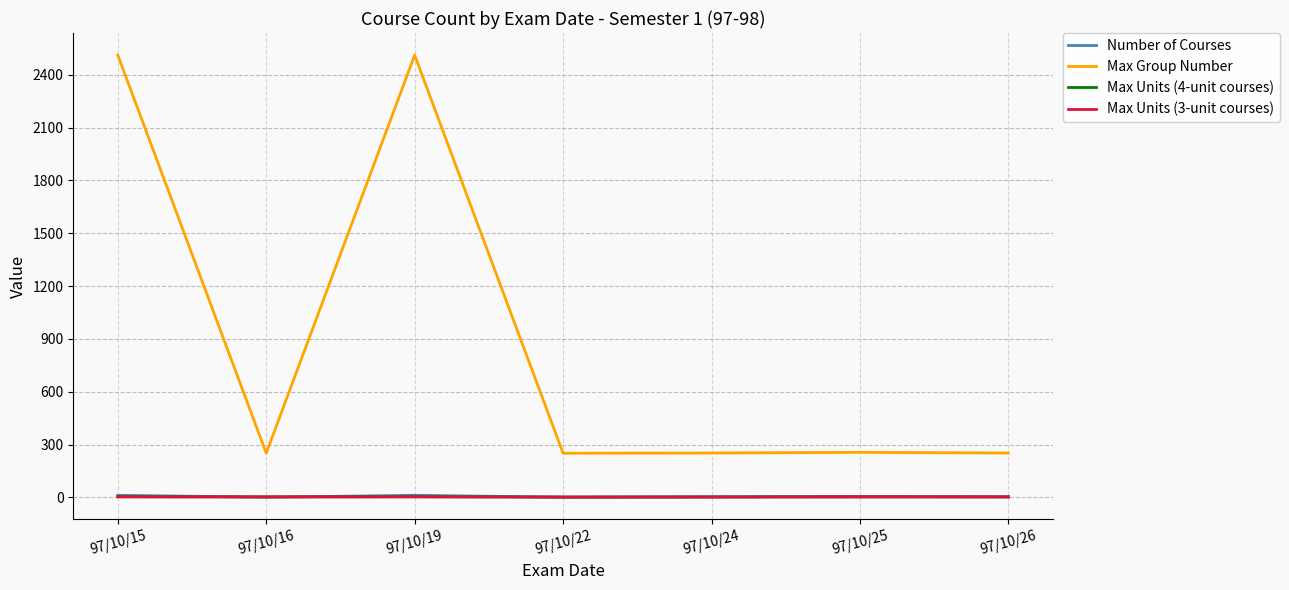

Which series changed the most between 97/10/19 and 97/10/25?

Max Group Number